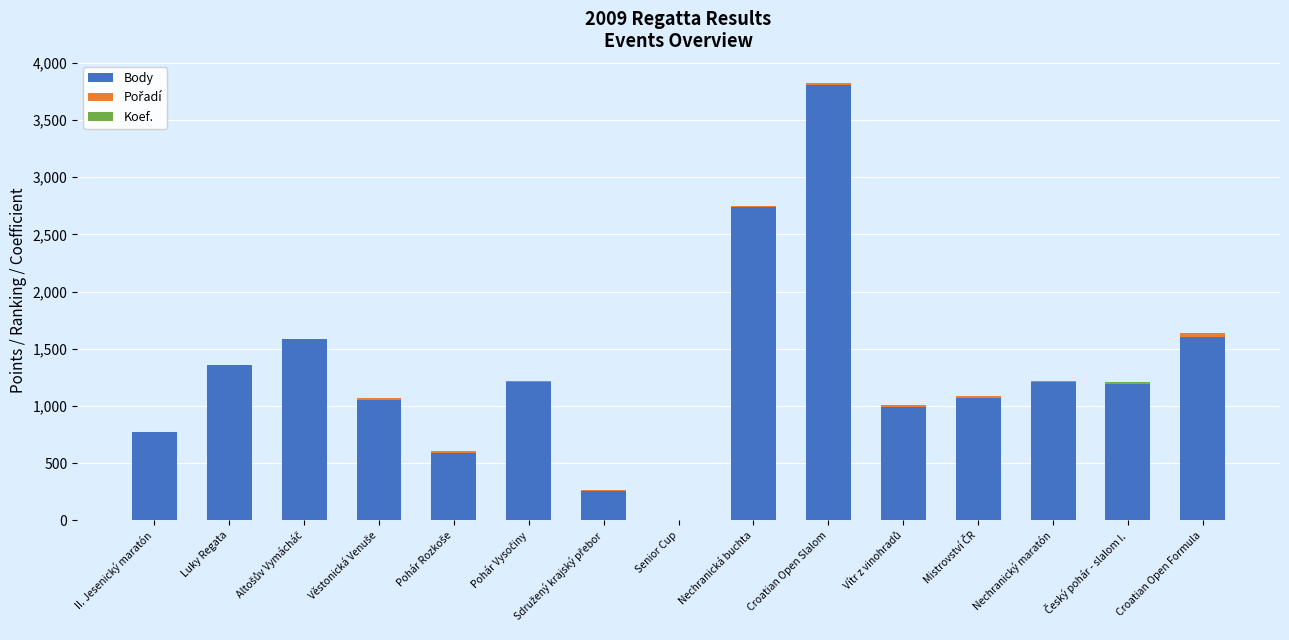

At which category is the sum across all series the highest?

Croatian Open Slalom